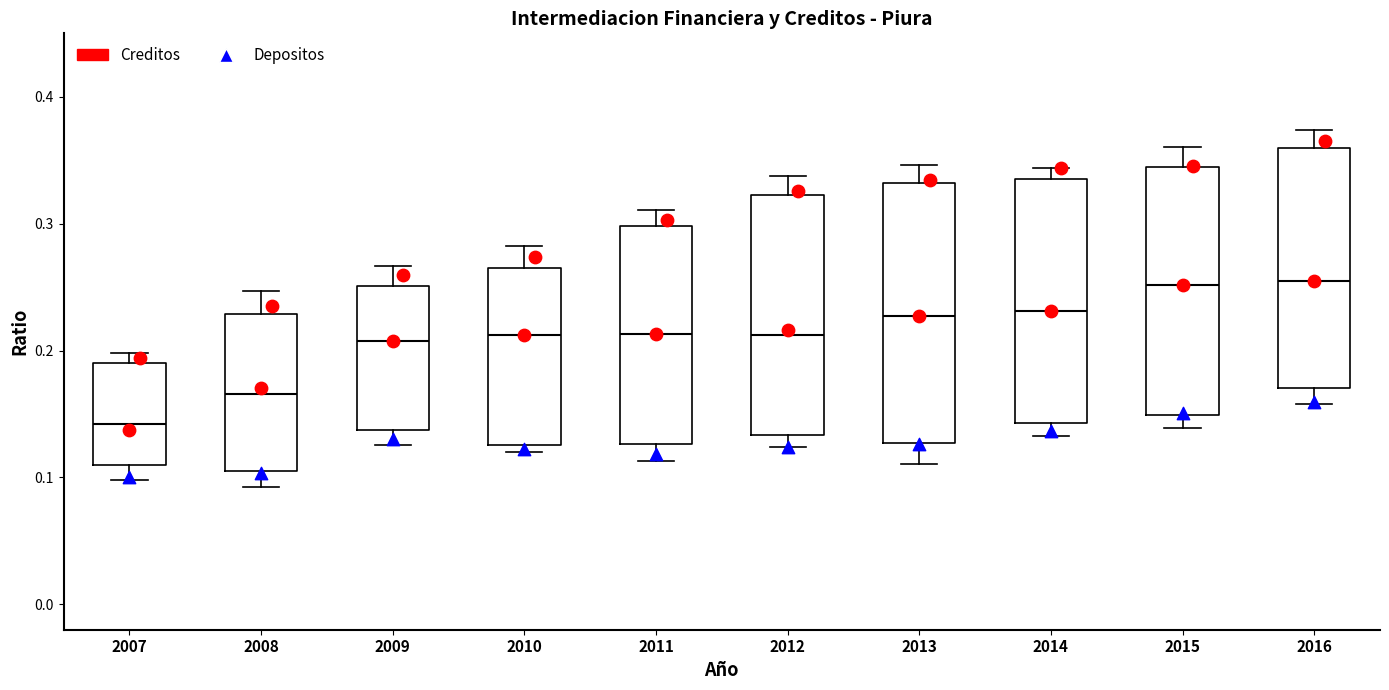

Where does the median line of the box at x = 2015 sit on the y-axis? The values are not printed on the chart, so give them approximately, as read against the axis.

0.25